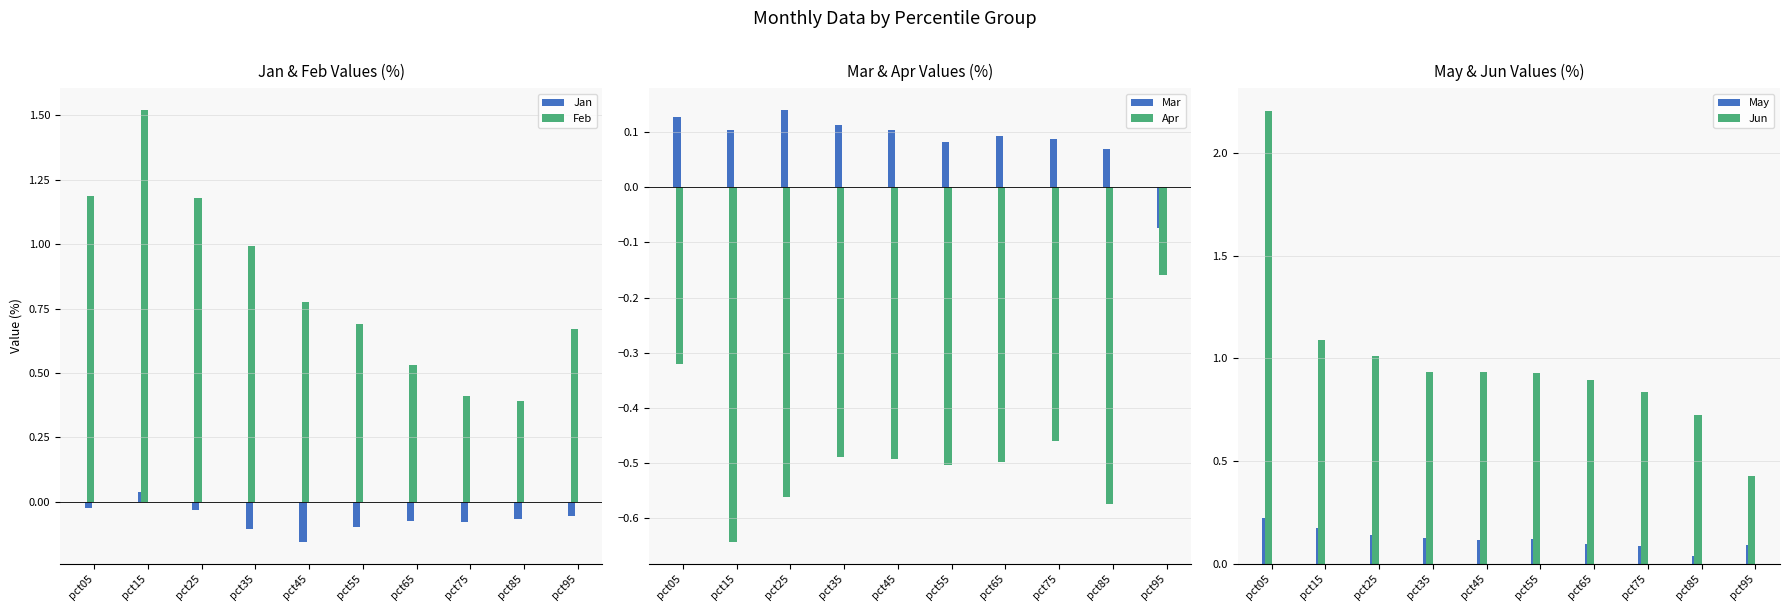

How many positive values does the Jan series have?

1